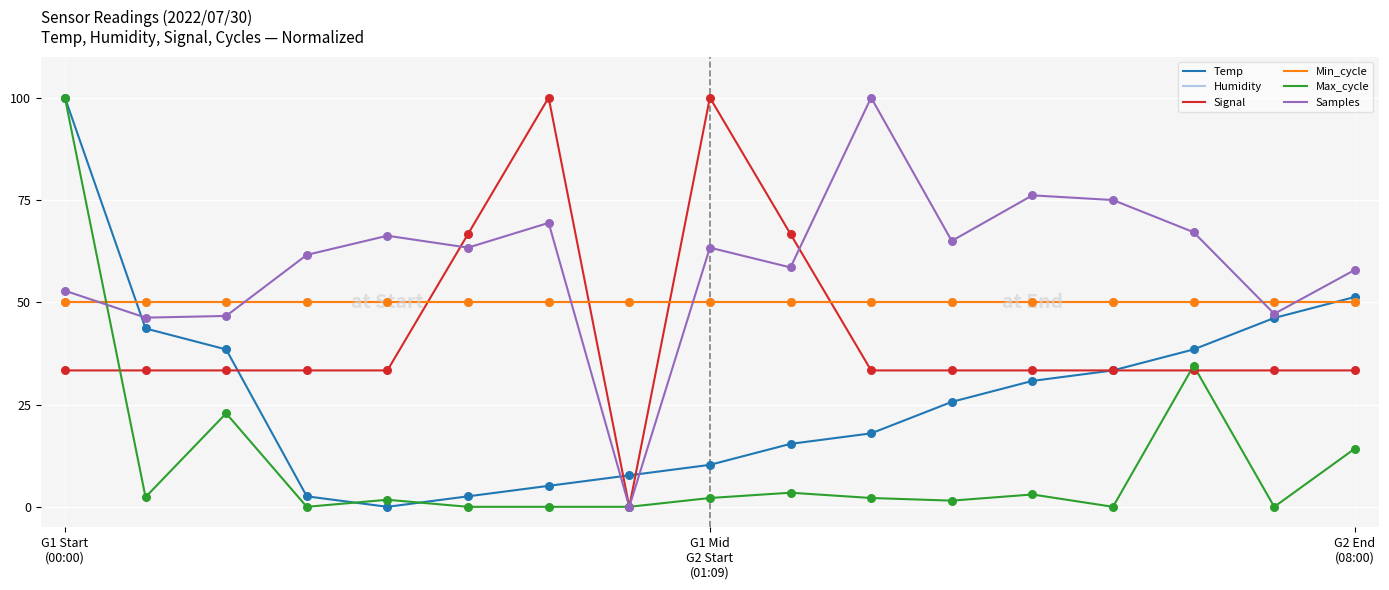

At which category is the sum across all series the highest?

G1 Start
(00:00)